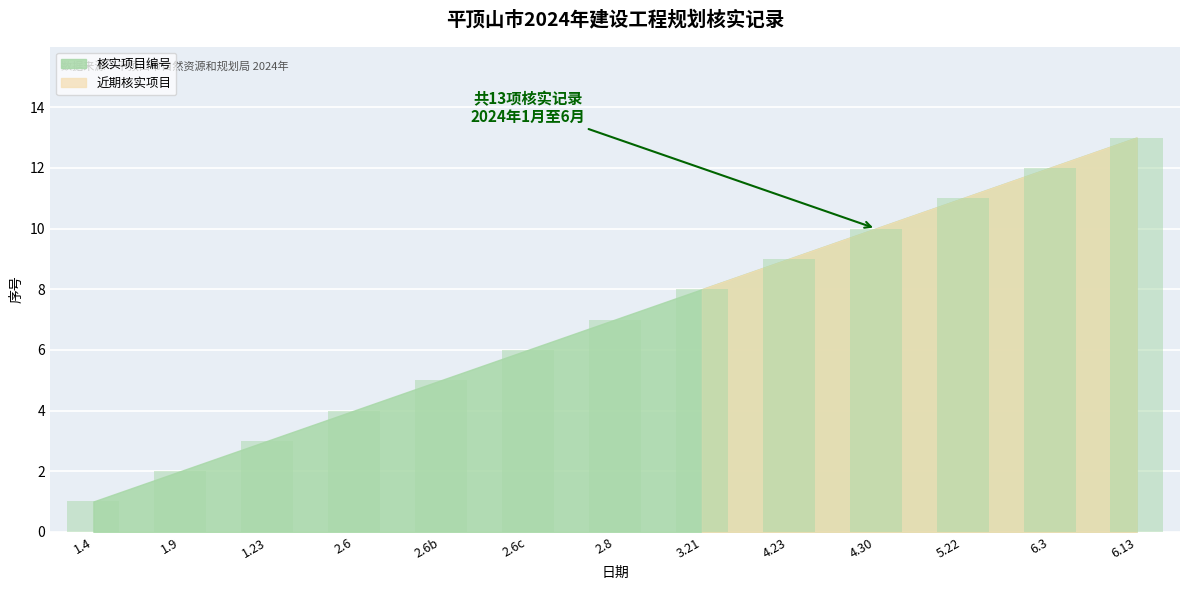

What is the label of the 13th bar from the left?

6.13